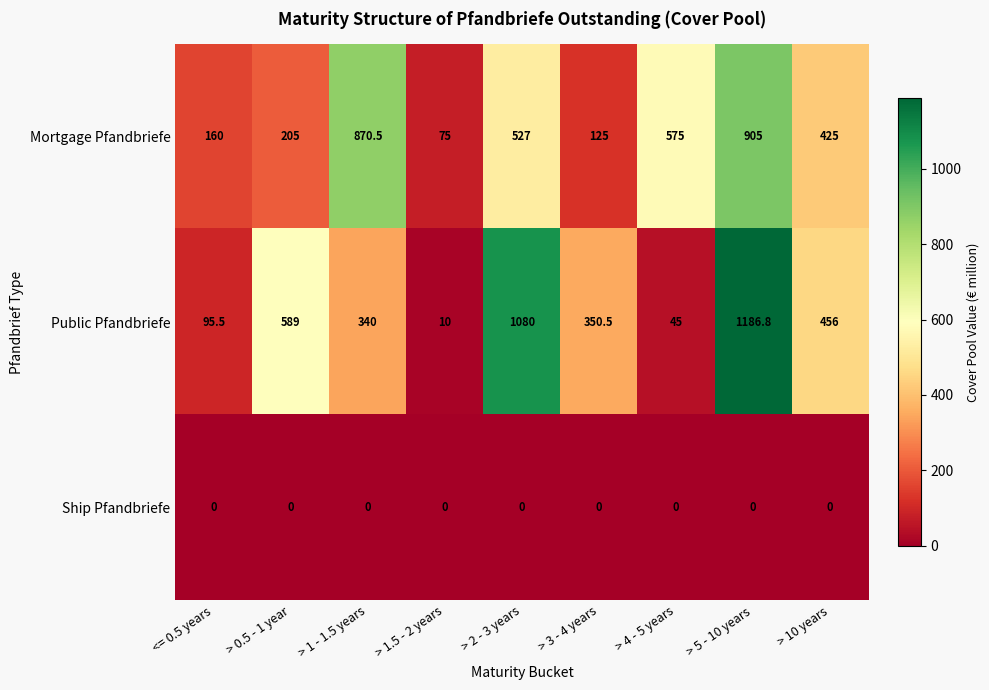

Rank the series by their maximum value, from lowest to highest.

Ship Pfandbriefe, Mortgage Pfandbriefe, Public Pfandbriefe